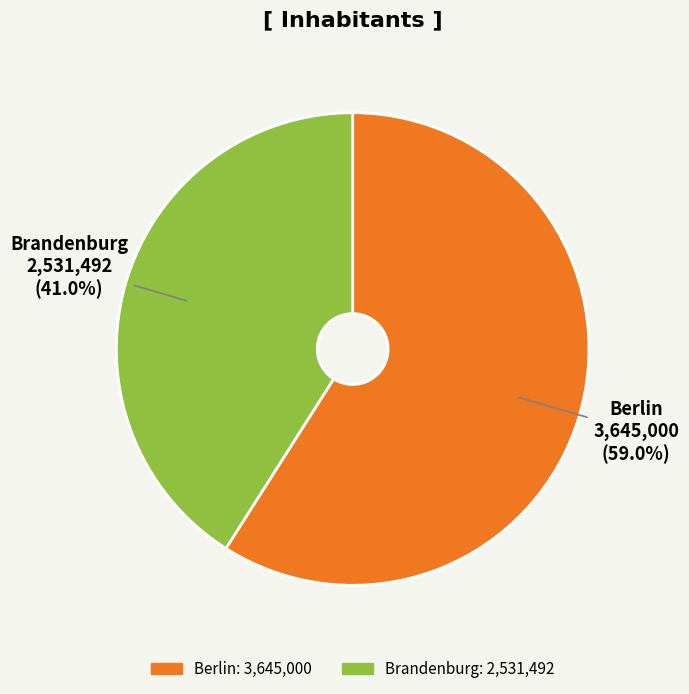

What percentage is the Brandenburg slice, to the nearest percent?

41%